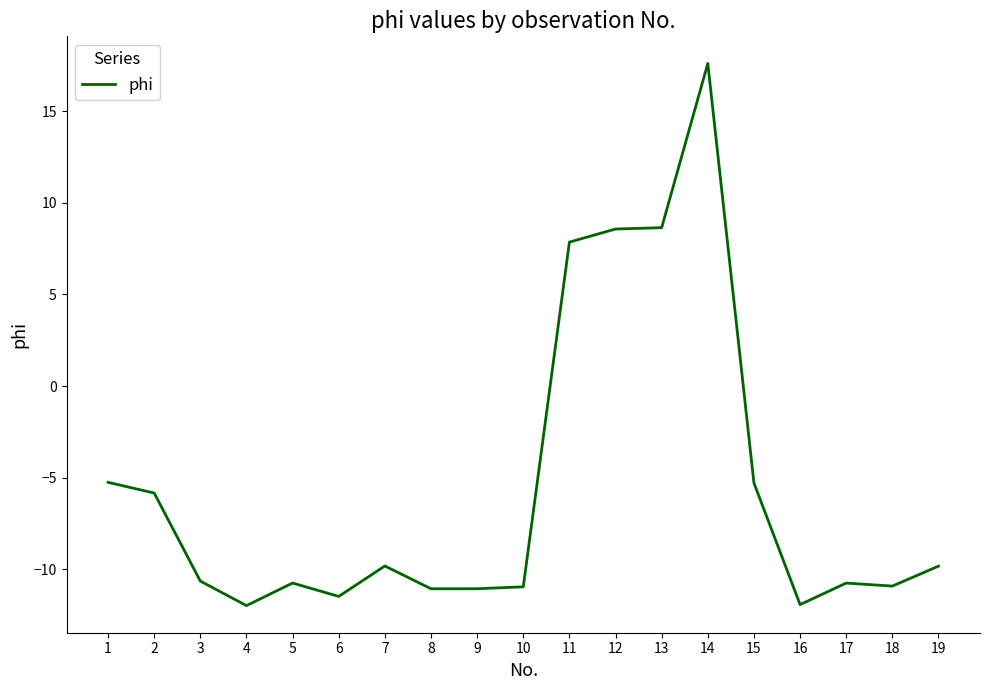

True or false: the data has more than 2 interior local peaks.

True